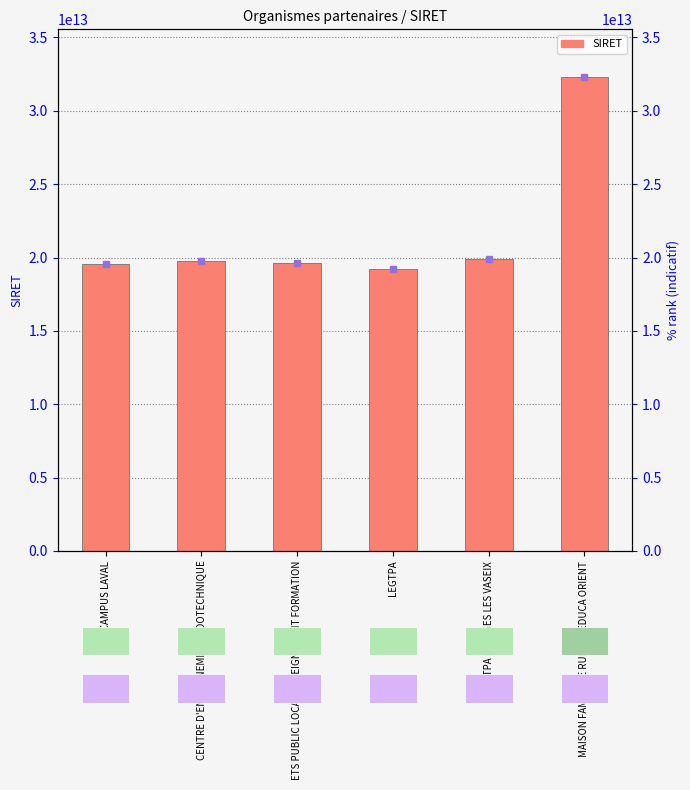

How many bars are there in total?

6